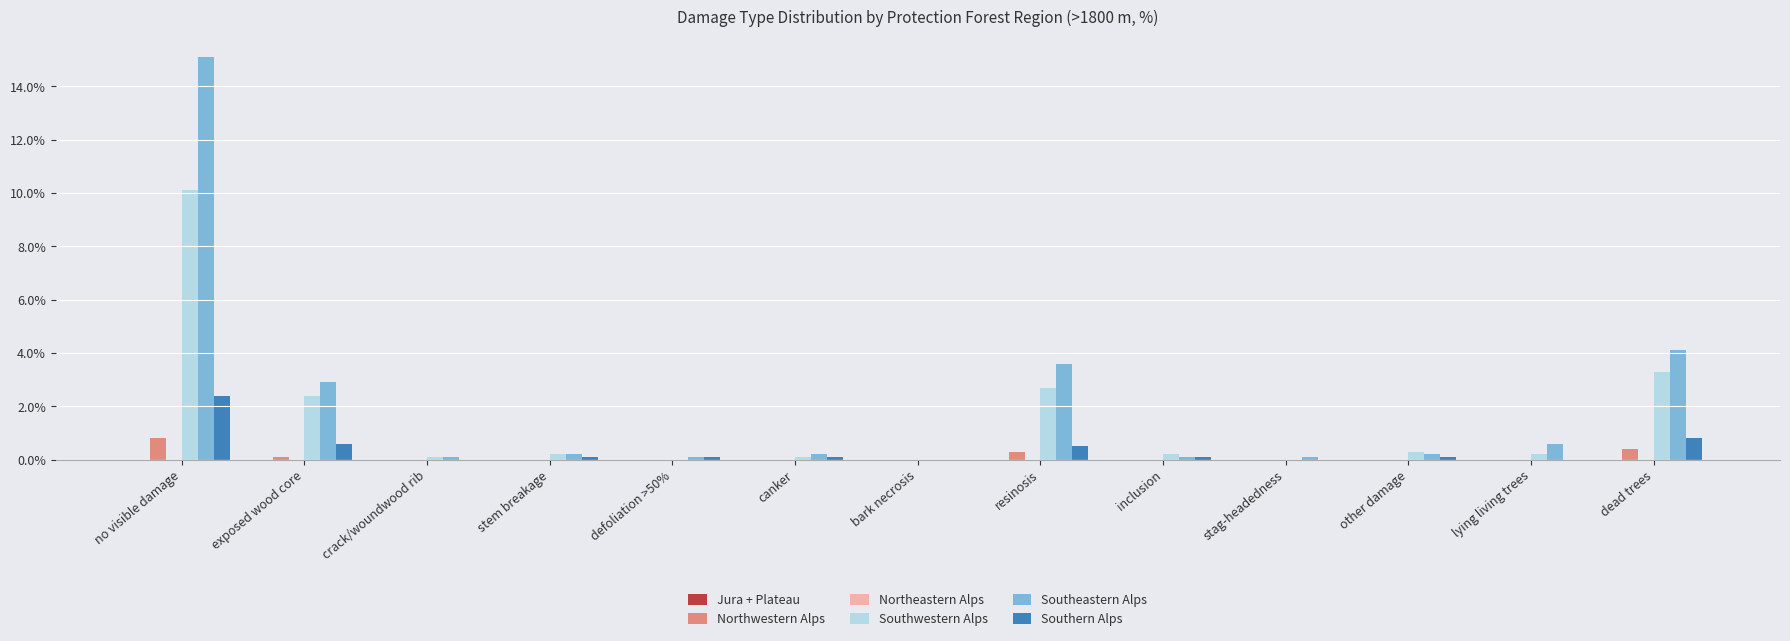

Is it true that Northwestern Alps equals -0.5 at stag-headedness?

False